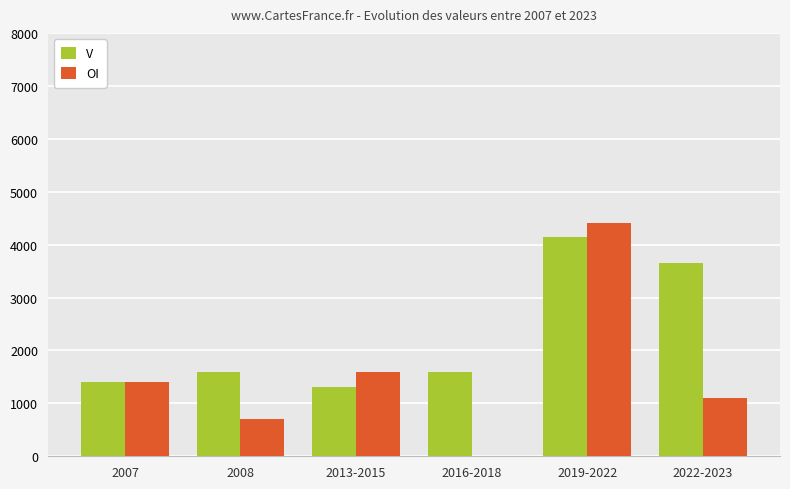

The value of OI at 2016-2018 is 2683. True or false?

False